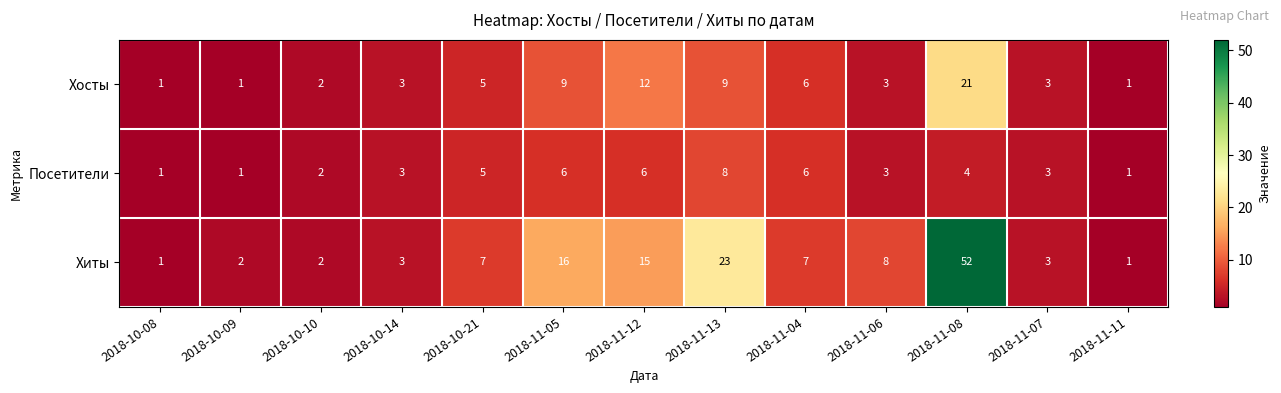

Which category has the highest value across all series?

2018-11-08